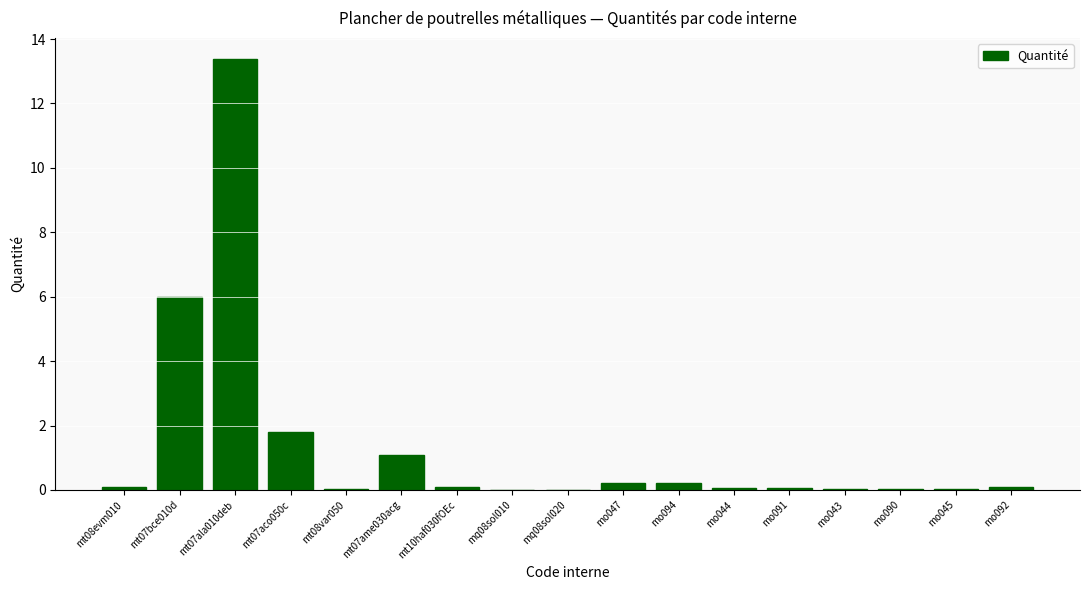

Is it true that the value at mt07ame030acg is 1.1?

True